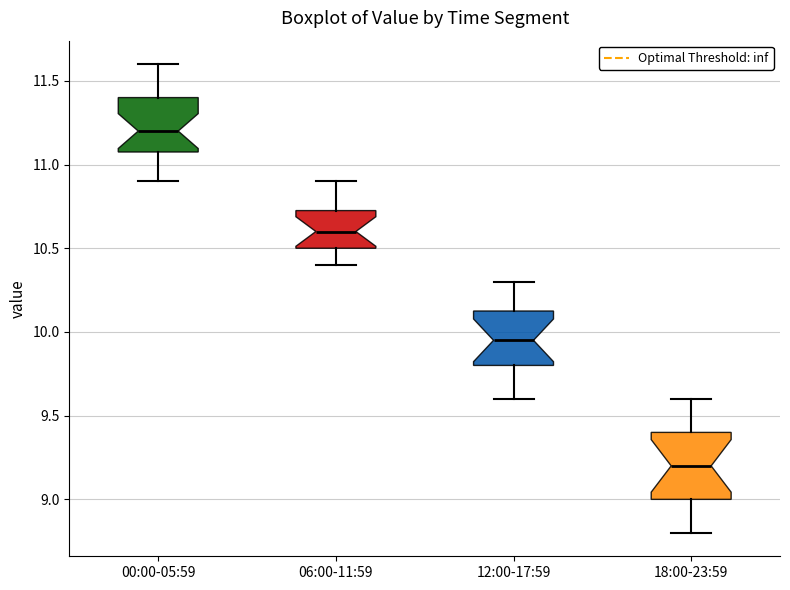

Which box is the tallest, from its lower edge to its upper edge?

18:00-23:59